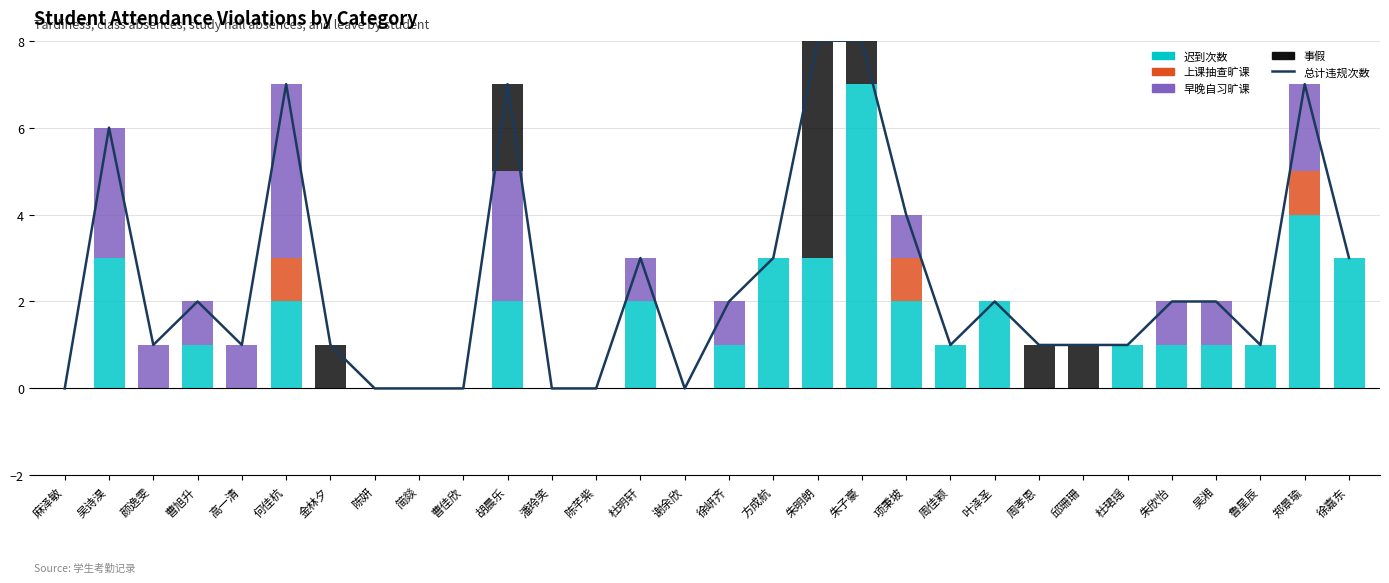

What is the total value across all series at 吴诗淏?

12